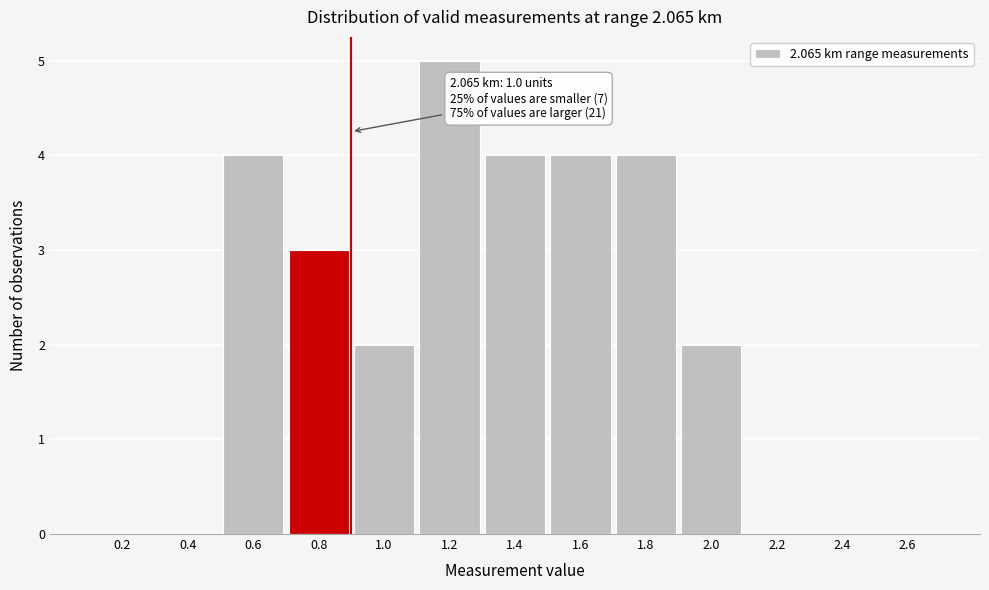

Reading left to right, transcribe all the data shown in this chart.

0.2=0	0.4=0	0.6=4	0.8=3	1.0=2	1.2=5	1.4=4	1.6=4	1.8=4	2.0=2	2.2=0	2.4=0	2.6=0